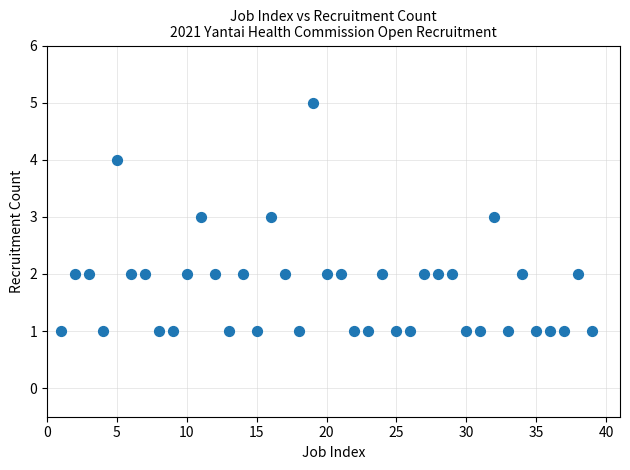

What is the range of Y values (max minus min)?

4